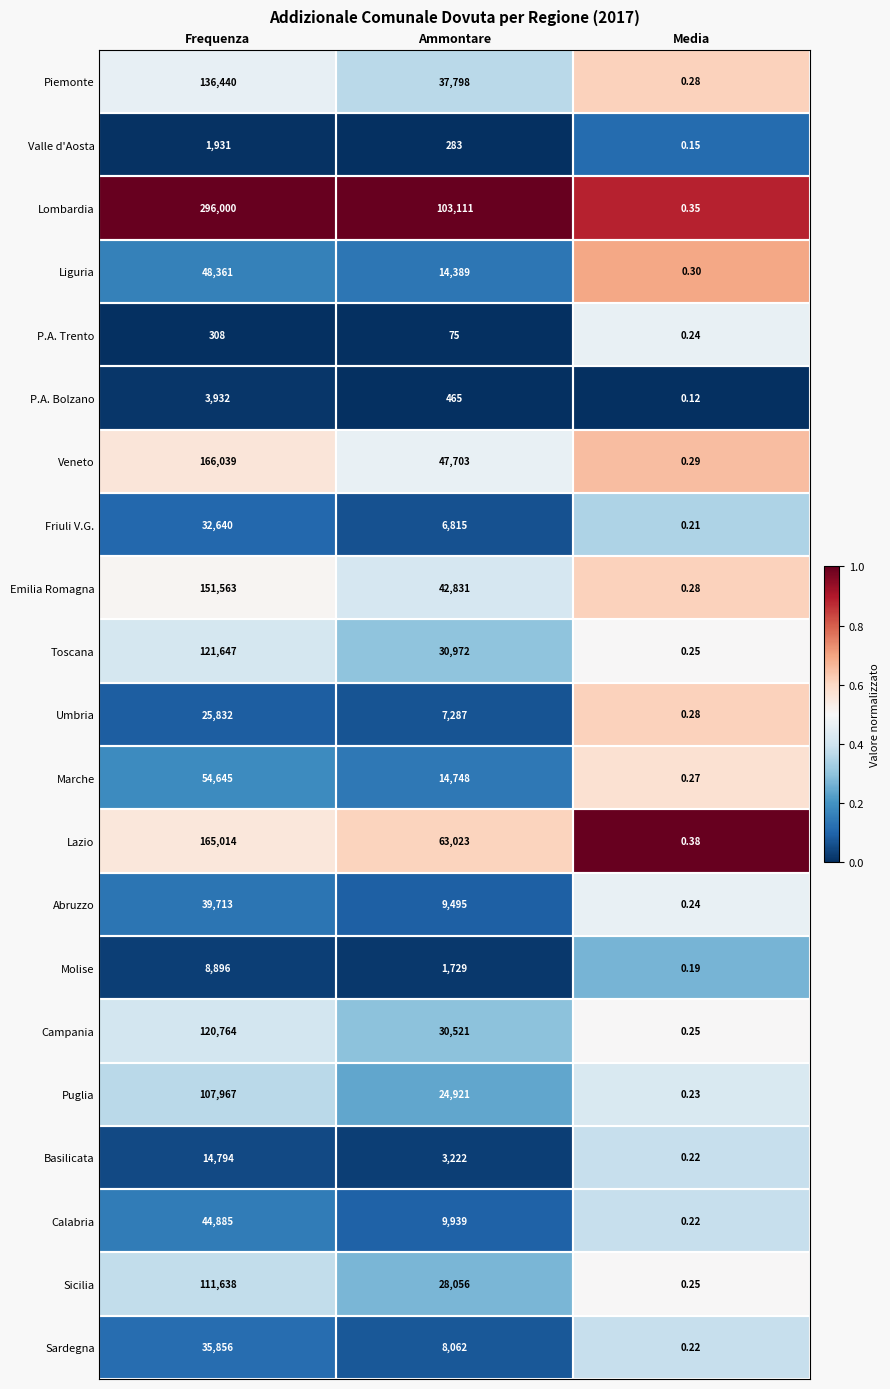

At which label is Umbria closest to 12916?

Ammontare